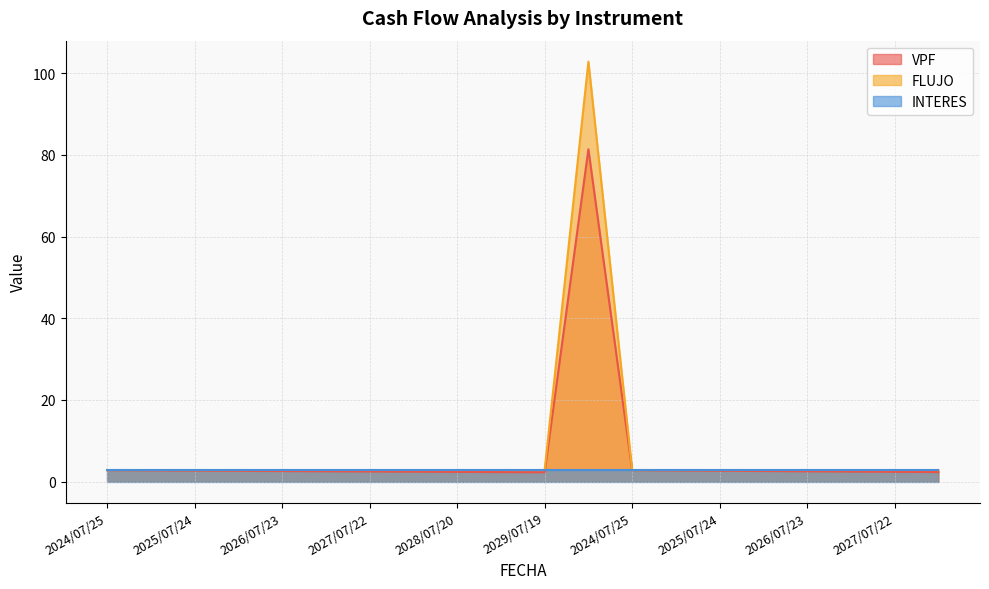

Does the chart display data point markers on the line(s)?

No